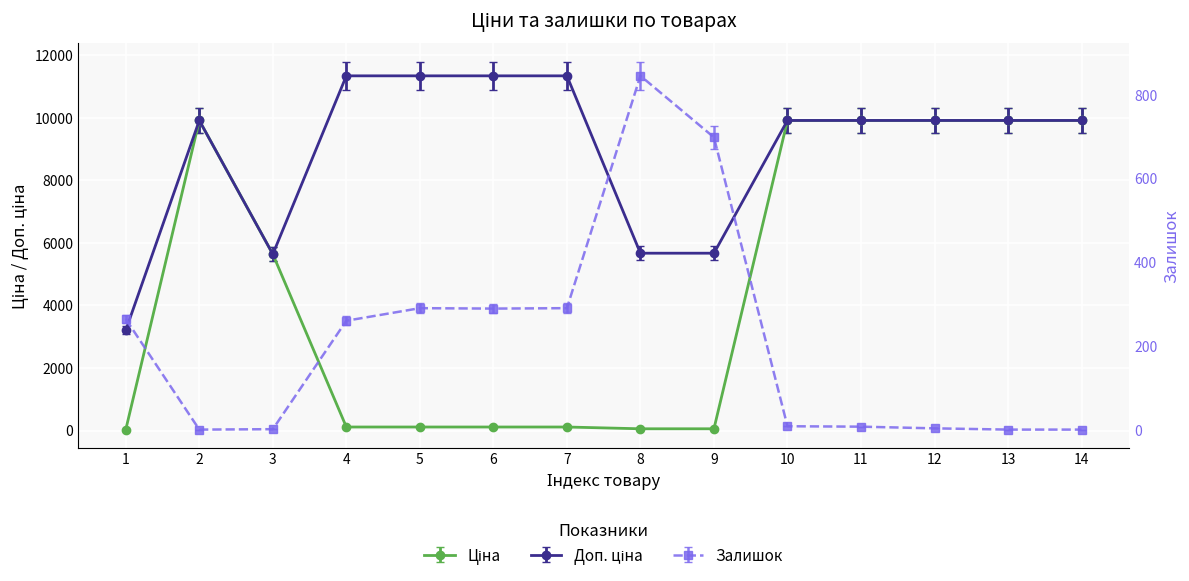

What is the value of the Ціна point at the 1st from the left?

32.0